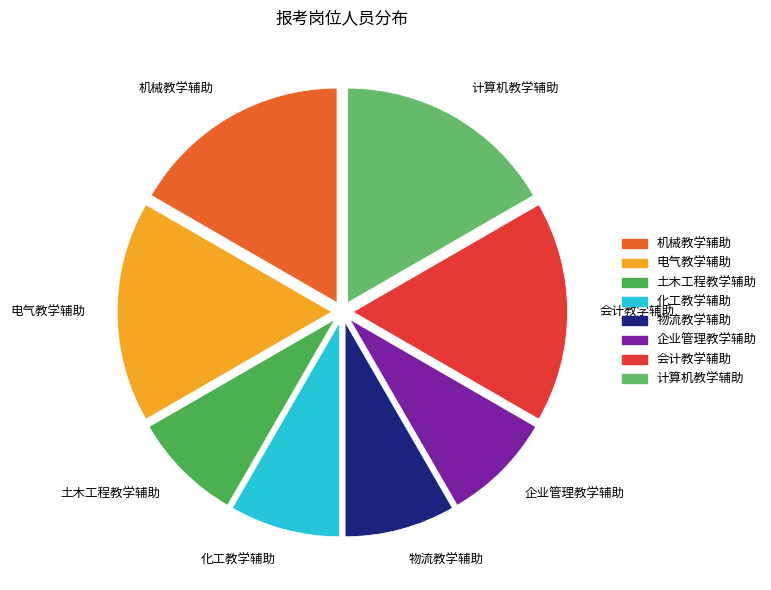

Between 计算机教学辅助 and 企业管理教学辅助, which is larger?

计算机教学辅助